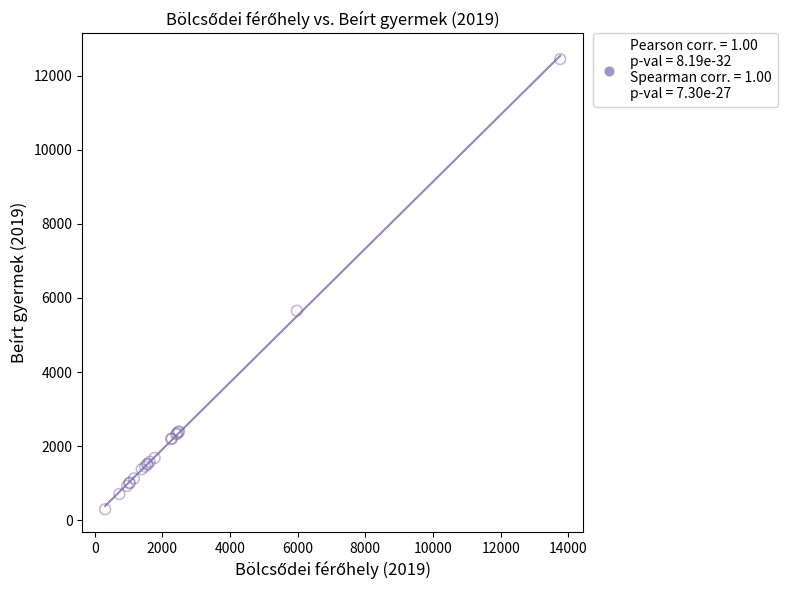

What Y value in the scatter plot is closest to 6373?

5657